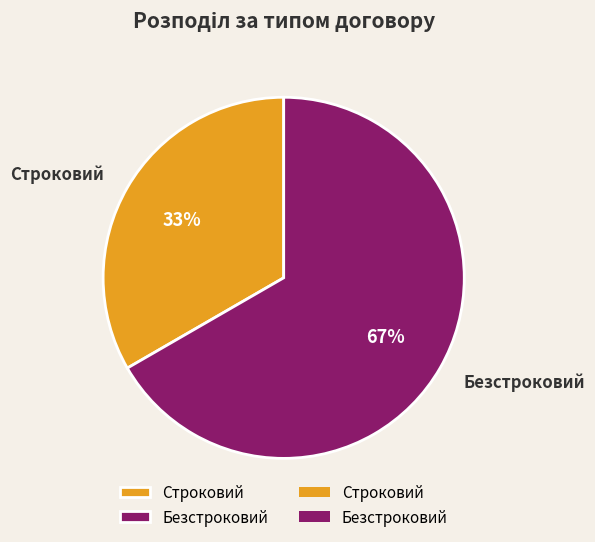

Is it true that Строковий is 33% of the pie?

True